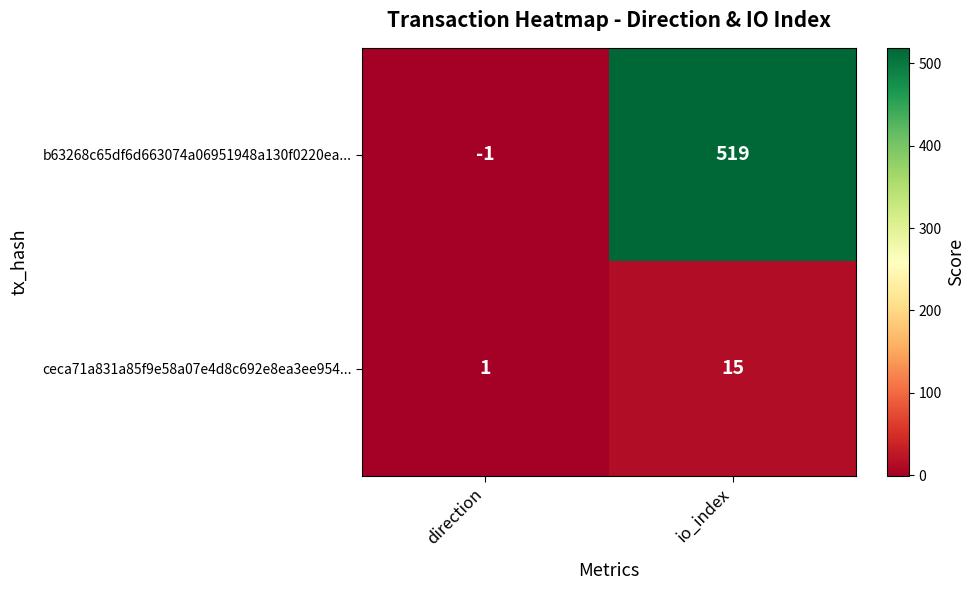

Which series has the largest total across all categories?

b63268c65df6d663074a06951948a130f0220ea...